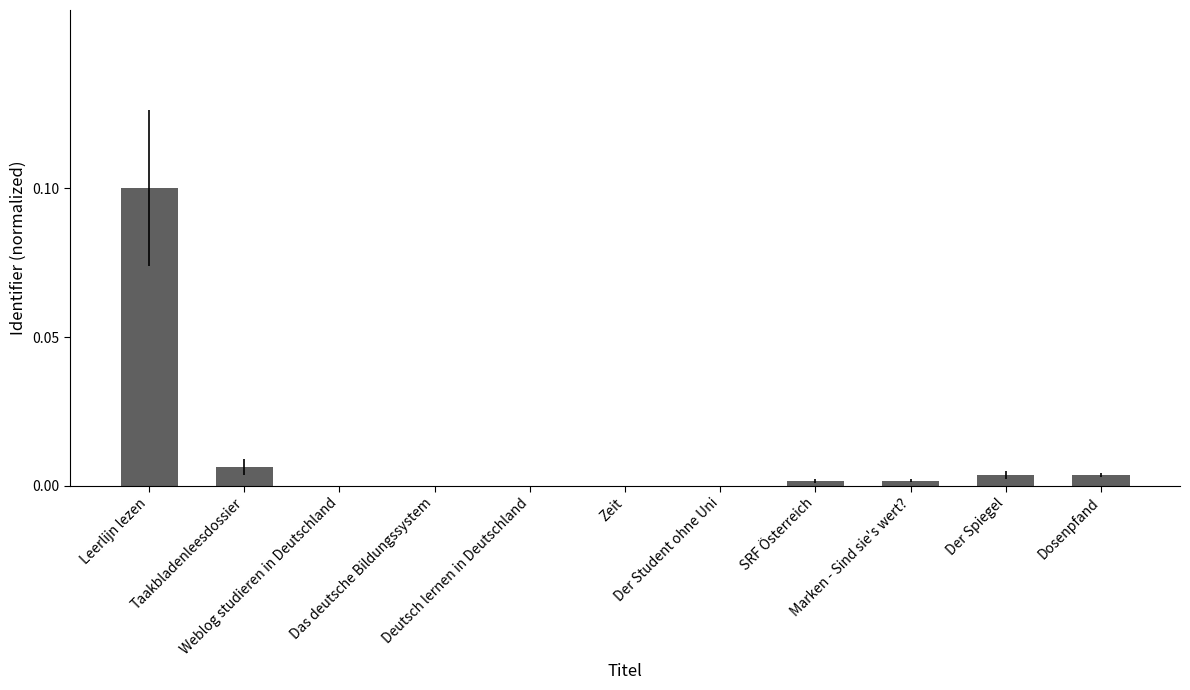

What is the difference between the maximum and minimum values?

0.1